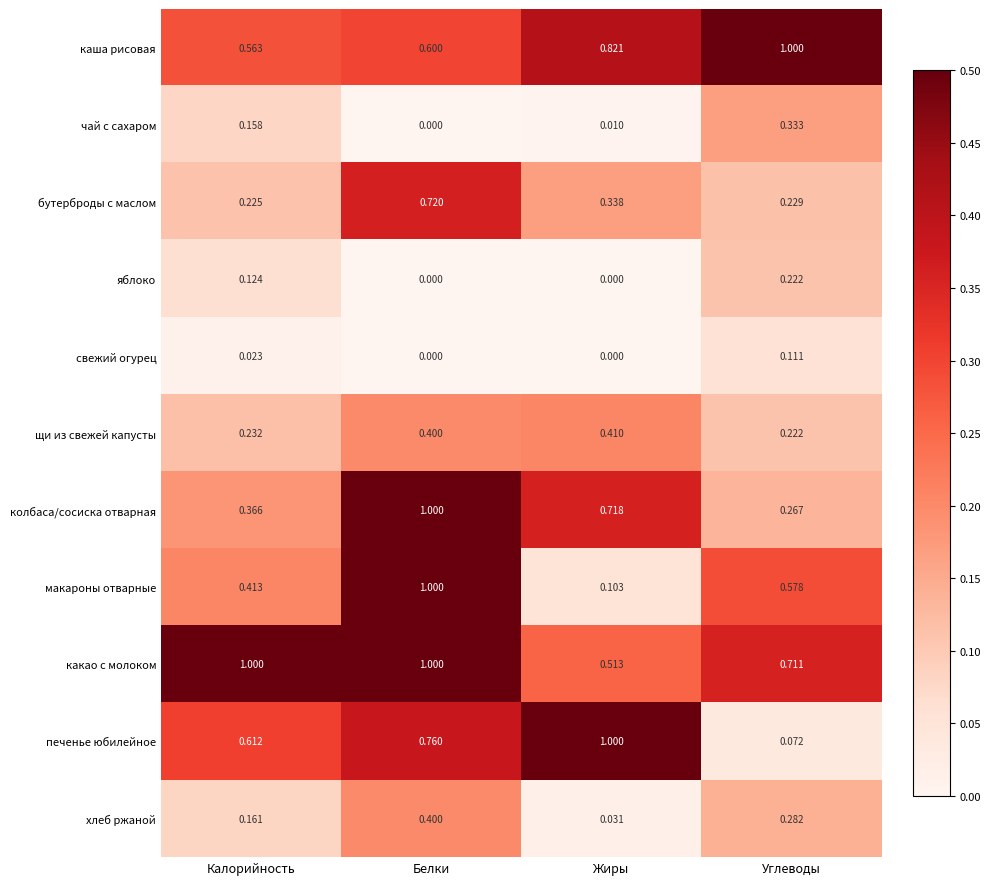

Which category has the lowest value in the бутерброды с маслом series?

Калорийность